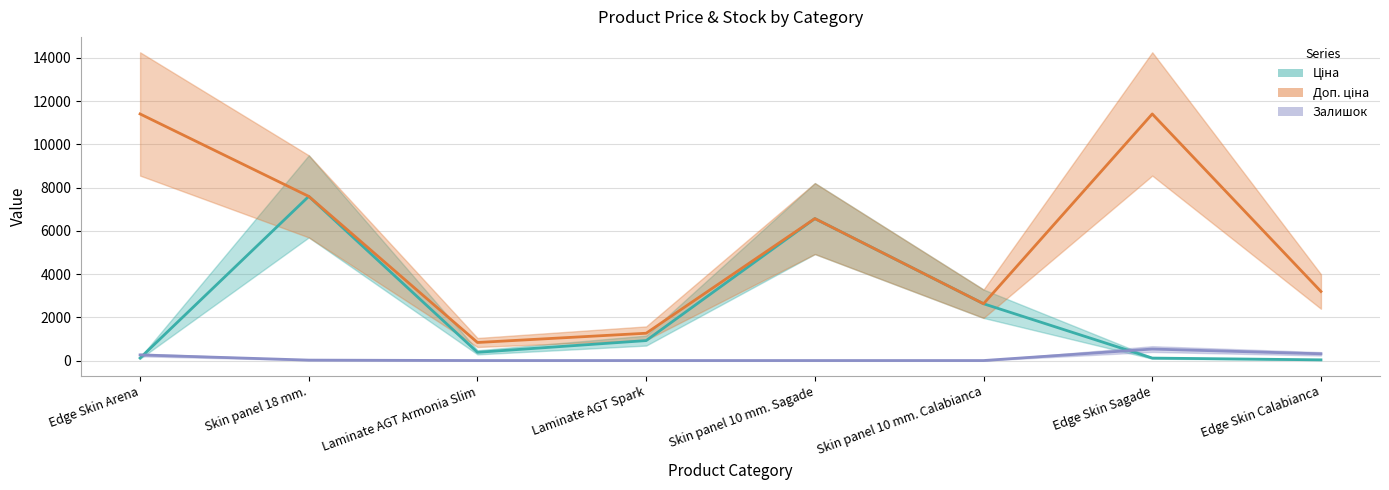

Between Edge Skin Arena and Edge Skin Sagade, which is larger?

Edge Skin Arena